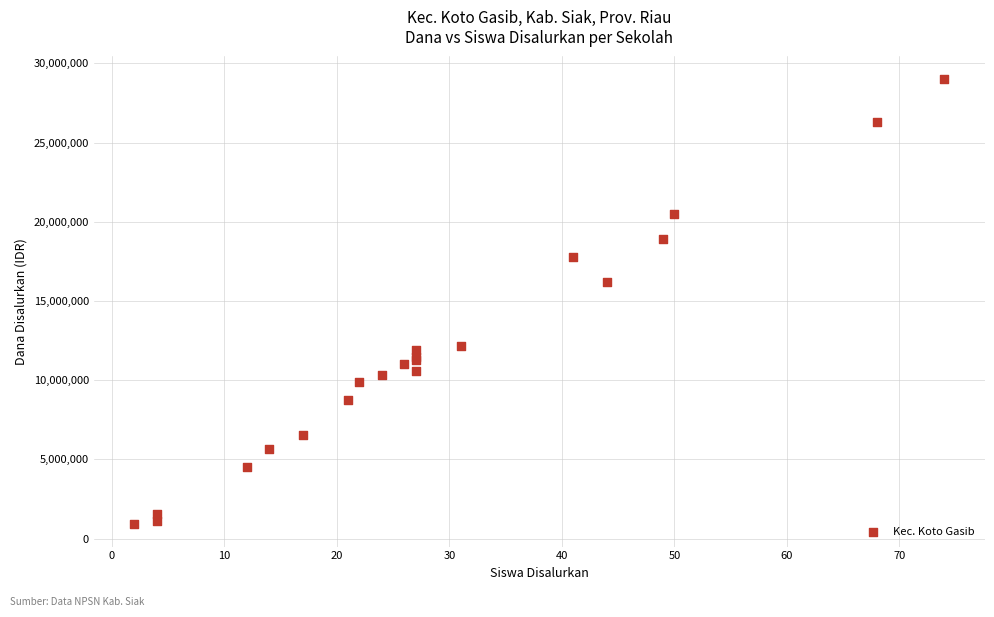

What Y value in the scatter plot is closest to 14962500?

16200000